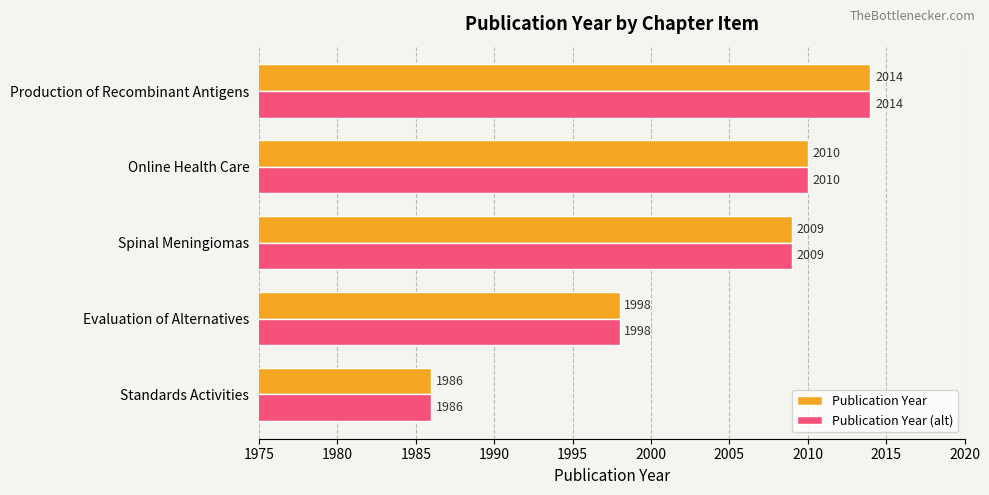

How many series are shown in this chart?

2